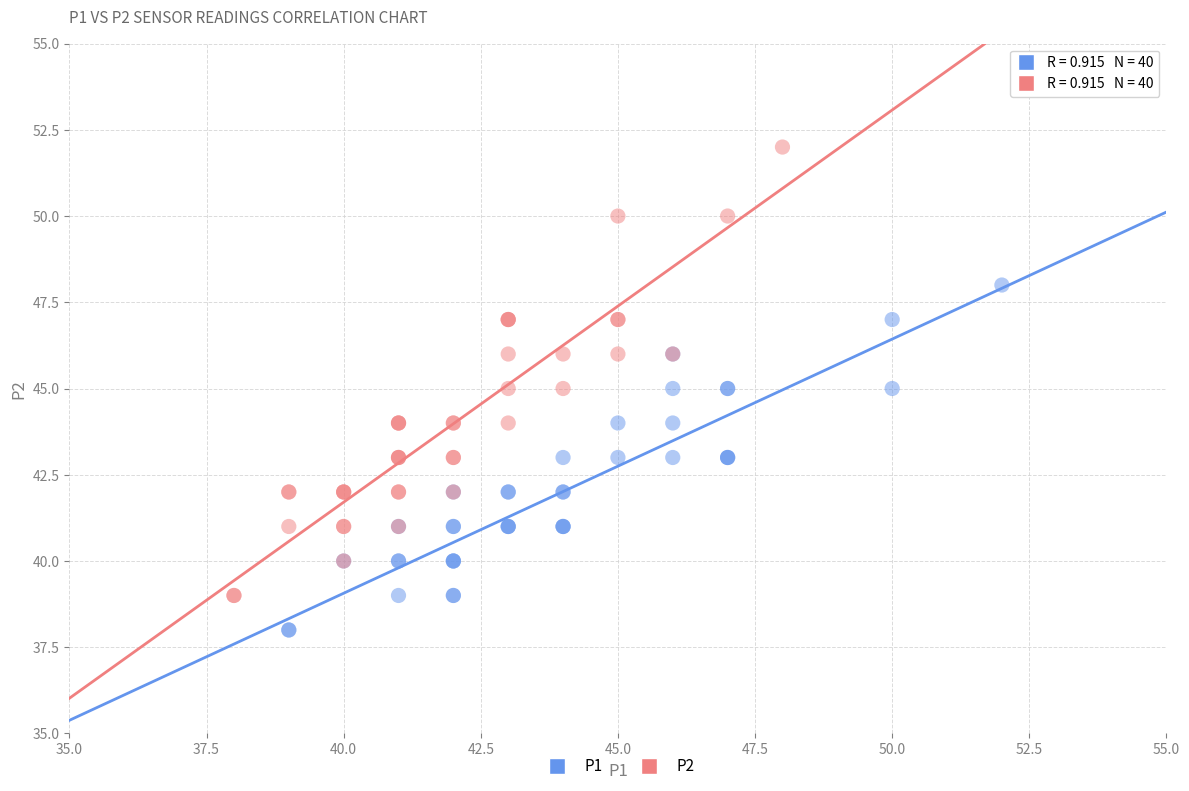

What are all the series names shown in the legend?

P1, P2